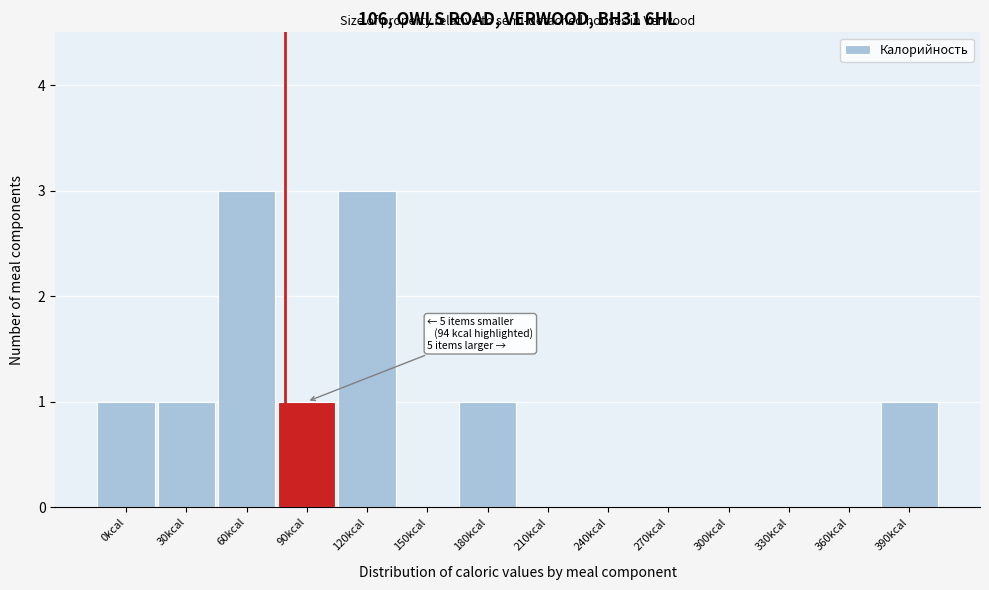

Reading left to right, extract all data points from this chart.

0kcal=1	30kcal=1	60kcal=3	90kcal=1	120kcal=3	150kcal=0	180kcal=1	210kcal=0	240kcal=0	270kcal=0	300kcal=0	330kcal=0	360kcal=0	390kcal=1